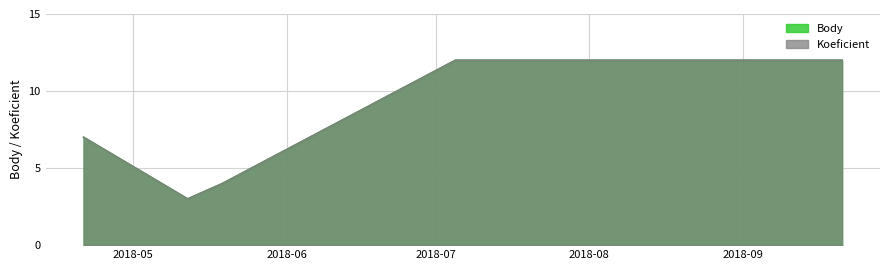

What are all the series names shown in the legend?

Koeficient, Body